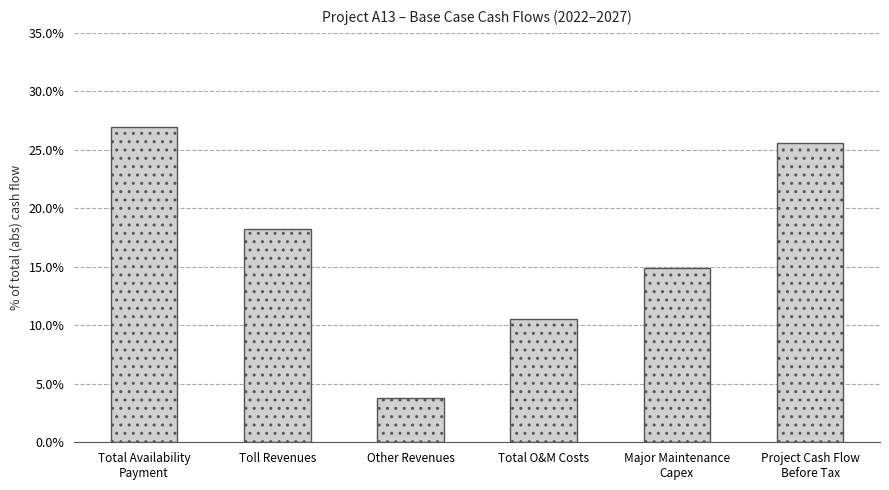

Rank the categories by value from lowest to highest.

Other Revenues, Total O&M Costs, Major Maintenance
Capex, Toll Revenues, Project Cash Flow
Before Tax, Total Availability
Payment